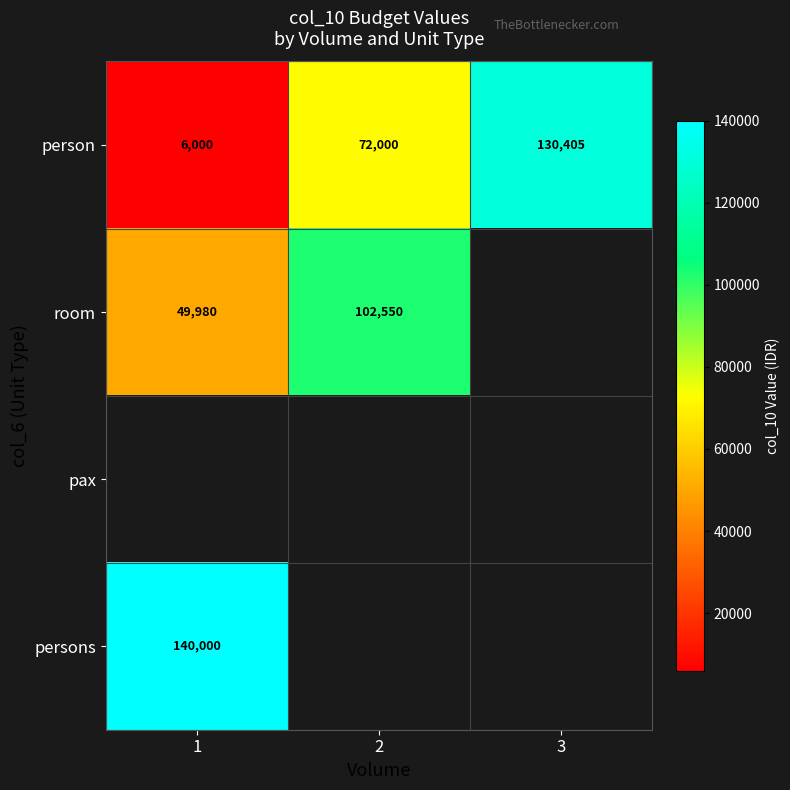

What is the difference between the person values at 3 and 2?

58405